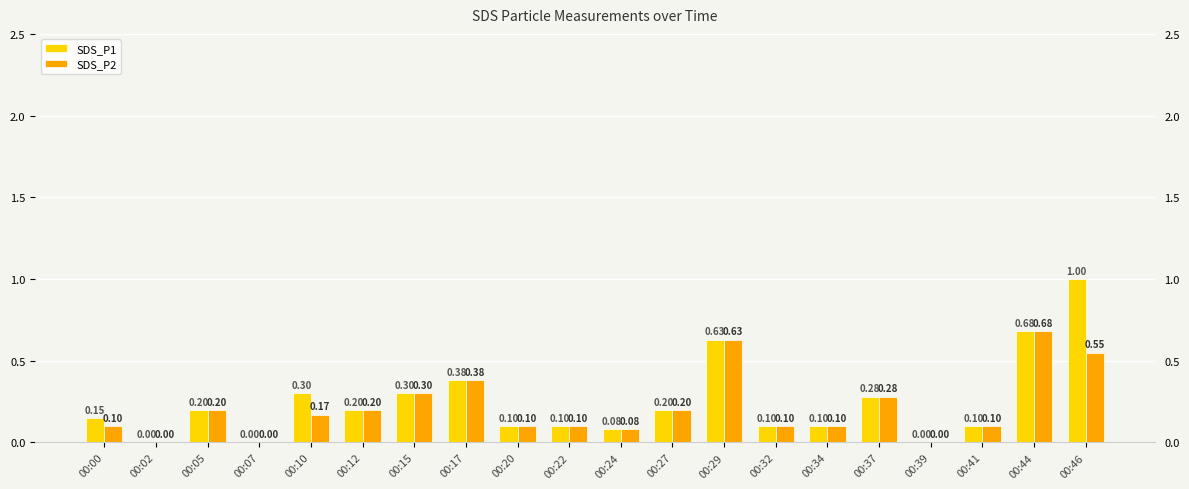

Which series has the largest range (max minus min)?

SDS_P1